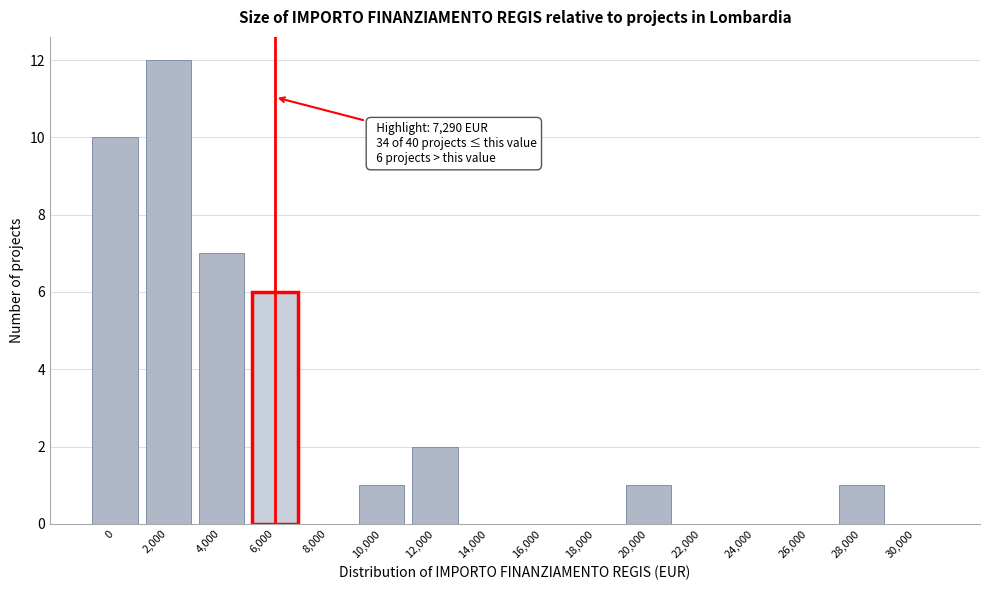

Reading left to right, what are all the values shown in this chart?

0=10	2,000=12	4,000=7	6,000=6	8,000=0	10,000=1	12,000=2	14,000=0	16,000=0	18,000=0	20,000=1	22,000=0	24,000=0	26,000=0	28,000=1	30,000=0